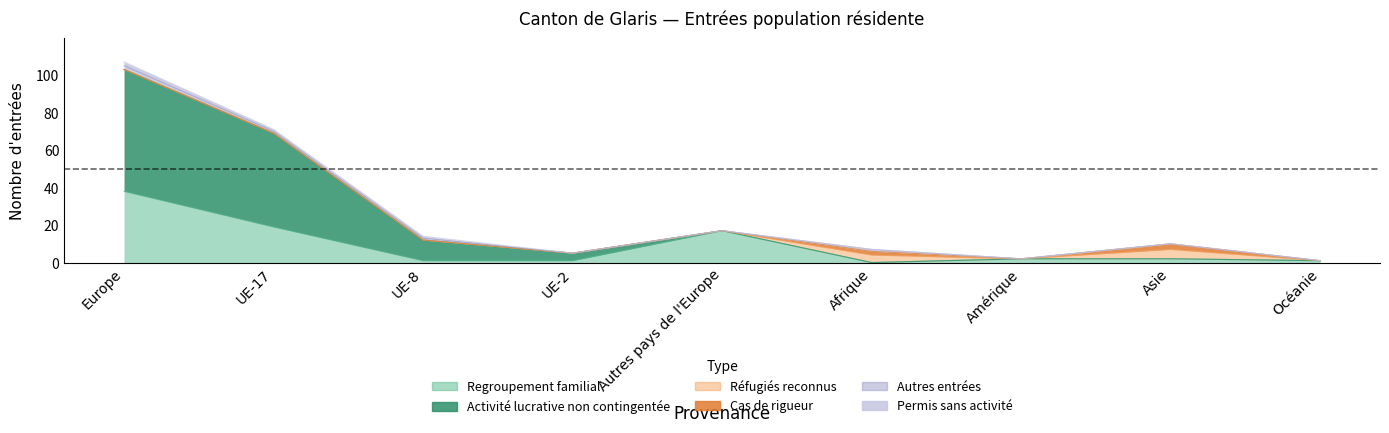

The Cas de rigueur series shows 2 at Afrique. True or false?

True